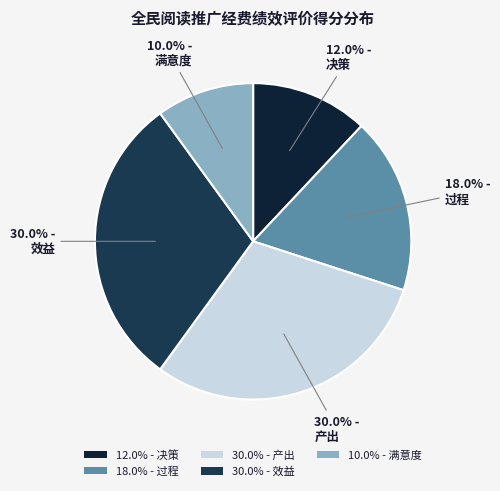

To the nearest percent, what is the average slice percentage?

20%